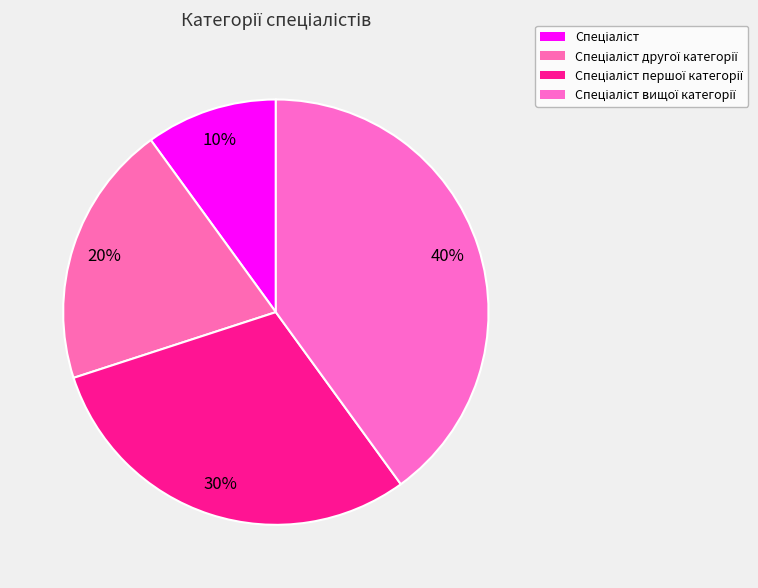

Count the number of slices in the pie.

4